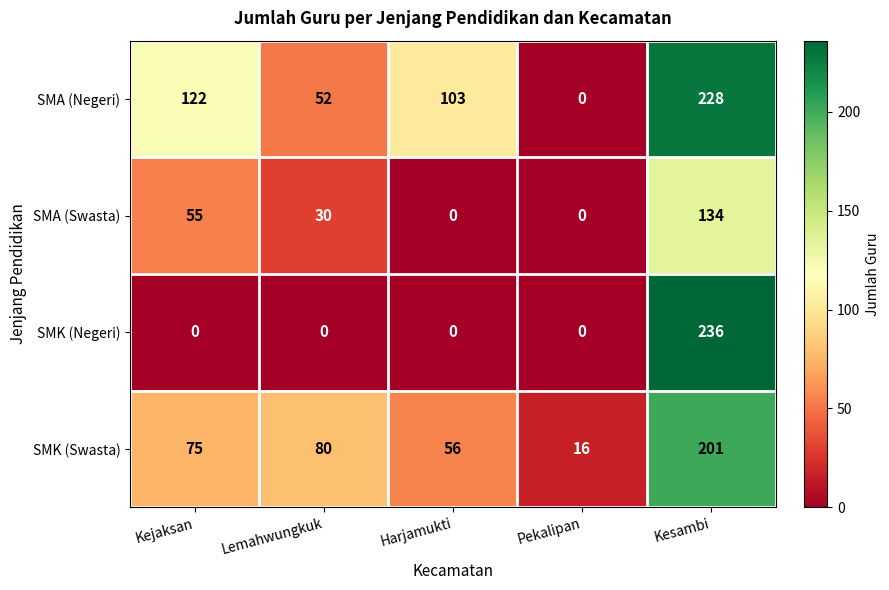

What is the maximum value shown in the chart?

236